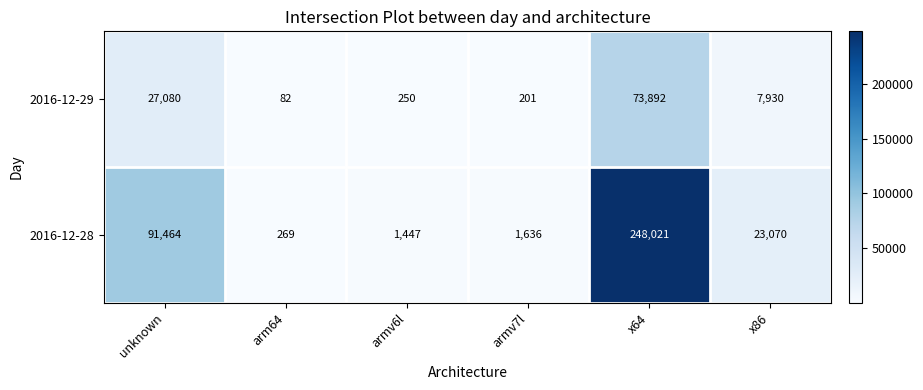

List the series in order of their overall mean, lowest first.

2016-12-29, 2016-12-28